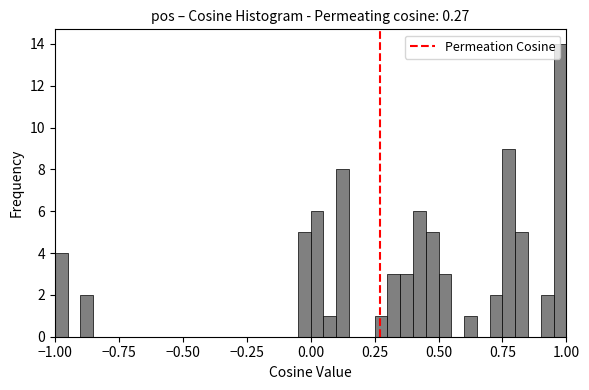

Around what value on the x-axis is the tallest bar? Give the approximate position of its centre, as read against the axis.

1.00